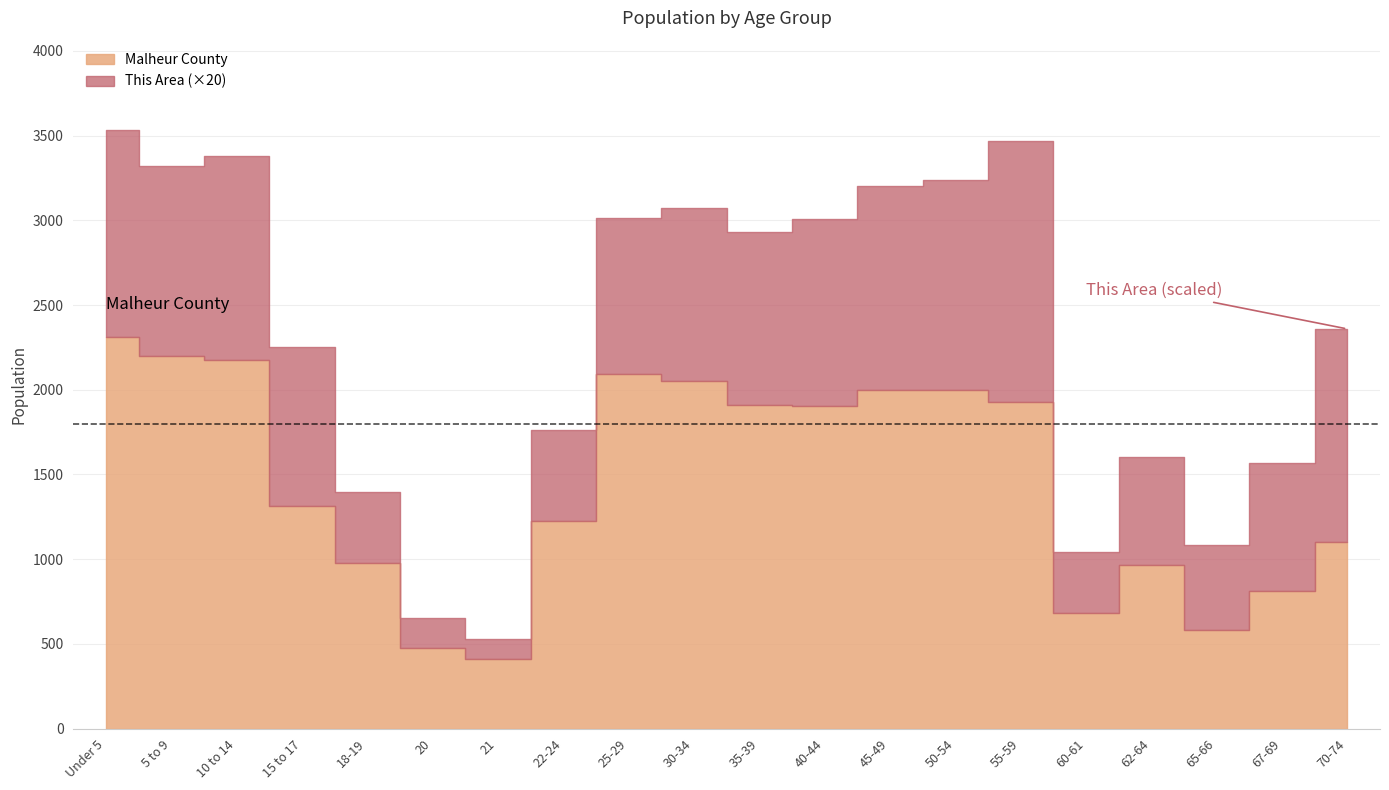

Reading left to right, list all the values displayed in this chart.

This Area: Under 5=61	5 to 9=56	10 to 14=60	15 to 17=47	18-19=21	20=9	21=6	22-24=27	25-29=46	30-34=51	35-39=51	40-44=55	45-49=60	50-54=62	55-59=77	60-61=18	62-64=32	65-66=25	67-69=38	70-74=63
Malheur County: Under 5=2311	5 to 9=2202	10 to 14=2177	15 to 17=1314	18-19=975	20=475	21=409	22-24=1224	25-29=2095	30-34=2051	35-39=1910	40-44=1905	45-49=2001	50-54=1998	55-59=1928	60-61=681	62-64=963	65-66=581	67-69=810	70-74=1099